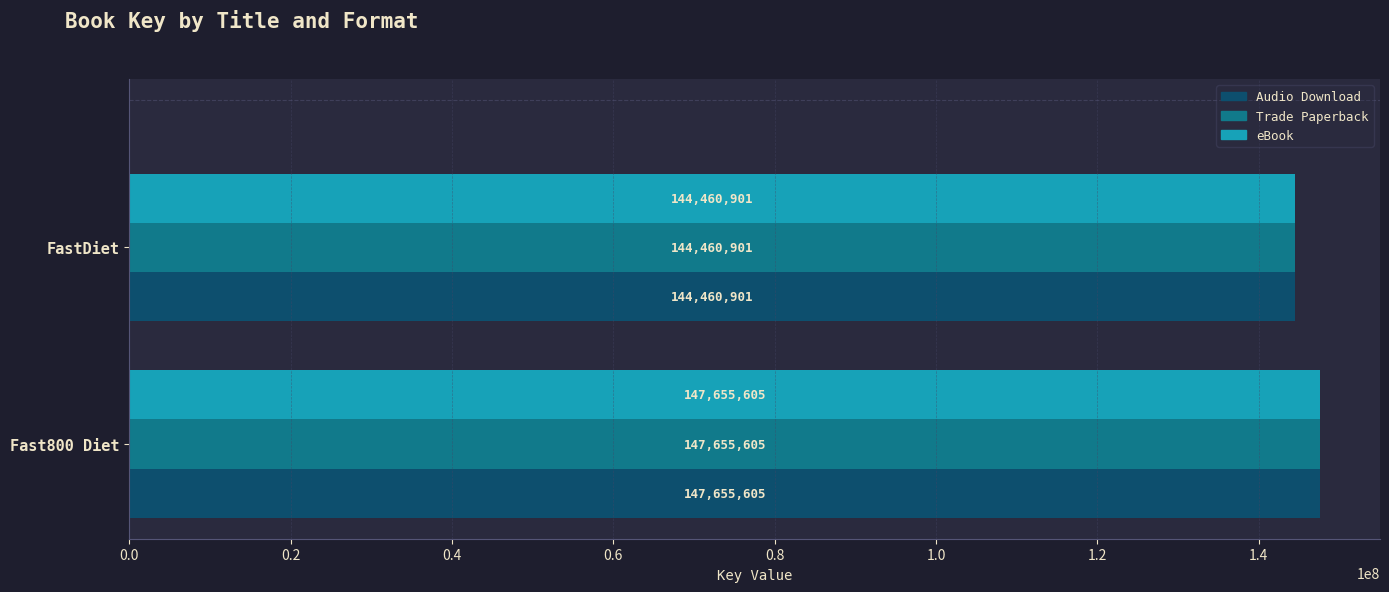

The value of Trade Paperback at FastDiet is 217053164. True or false?

False